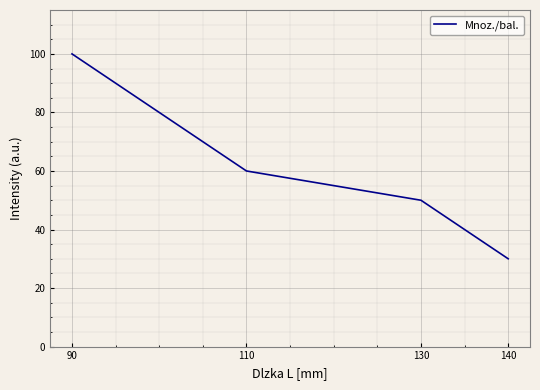

At which category does the chart reach its minimum across all series?

140